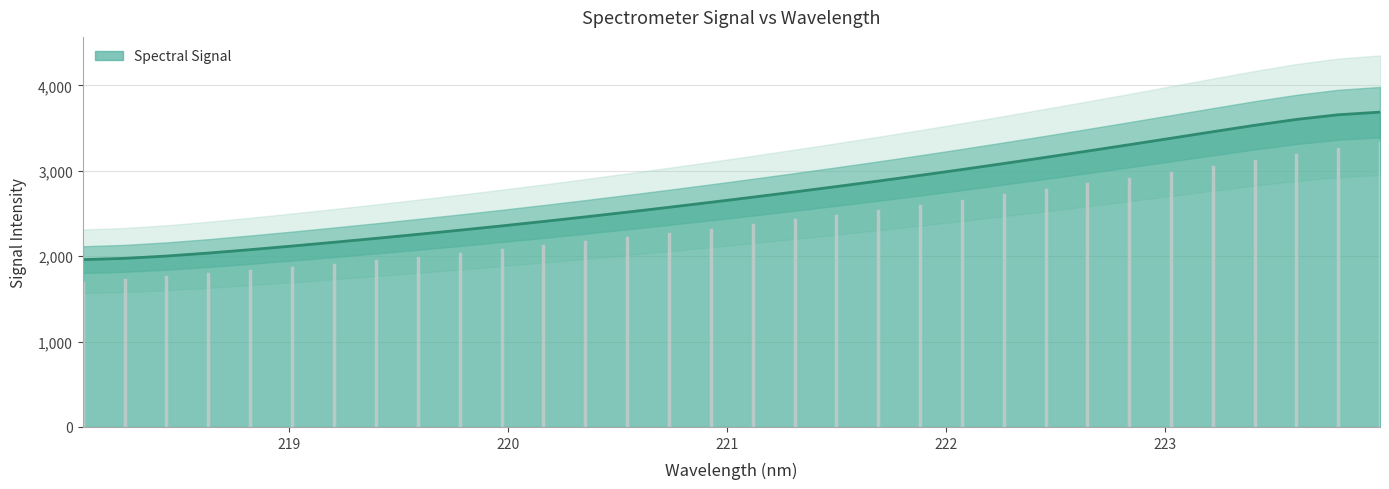

Rank the categories by value from lowest to highest.

218.0596, 218.2508, 218.442, 218.6332, 218.8244, 219.0156, 219.2067, 219.3979, 219.589, 219.7801, 219.9712, 220.1623, 220.3533, 220.5444, 220.7354, 220.9264, 221.1174, 221.3083, 221.4993, 221.6902, 221.8812, 222.0721, 222.263, 222.4538, 222.6447, 222.8355, 223.0264, 223.2172, 223.408, 223.5987, 223.7895, 223.9802